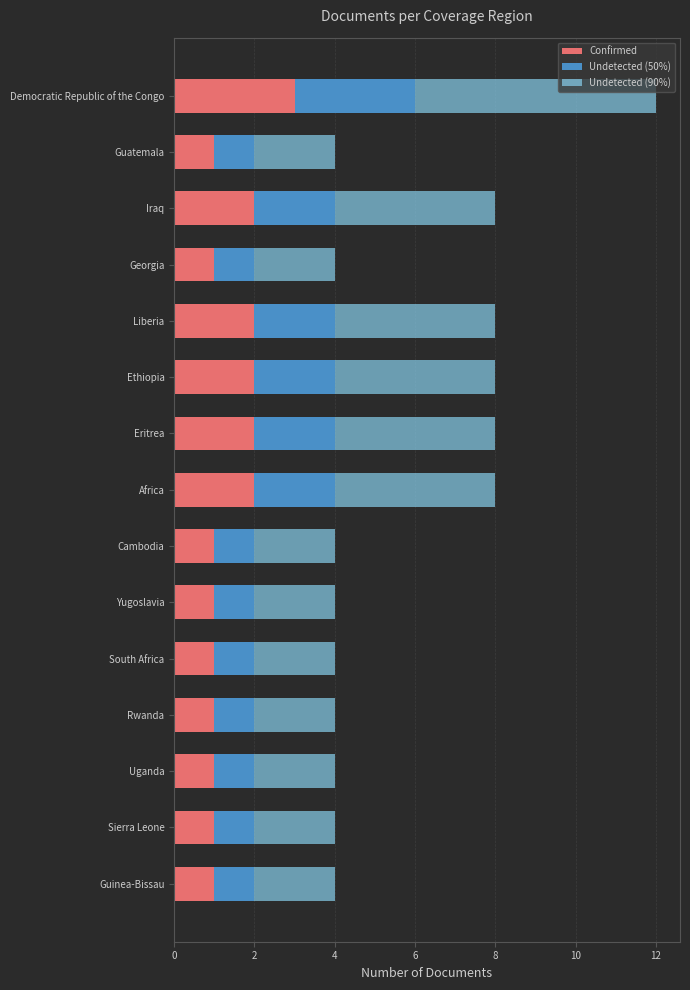

At which label does Confirmed reach its peak?

Democratic Republic of the Congo